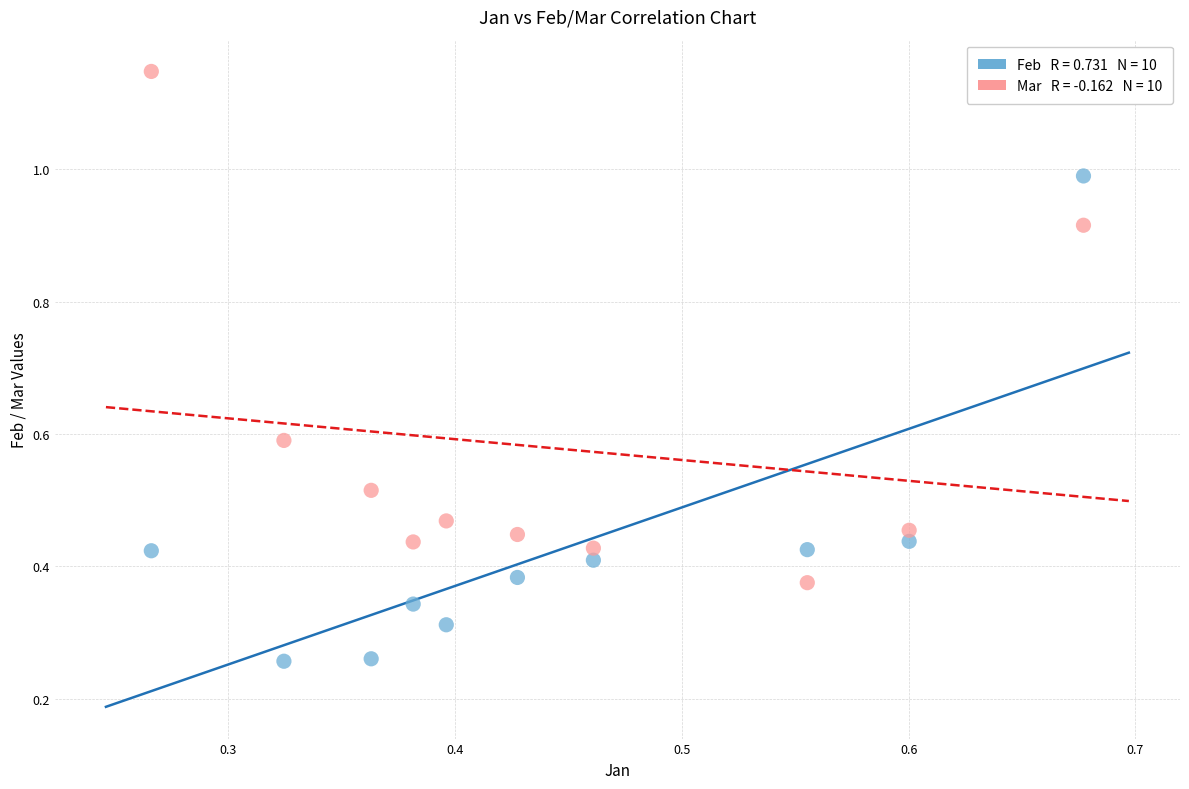

How many data points are displayed?

20